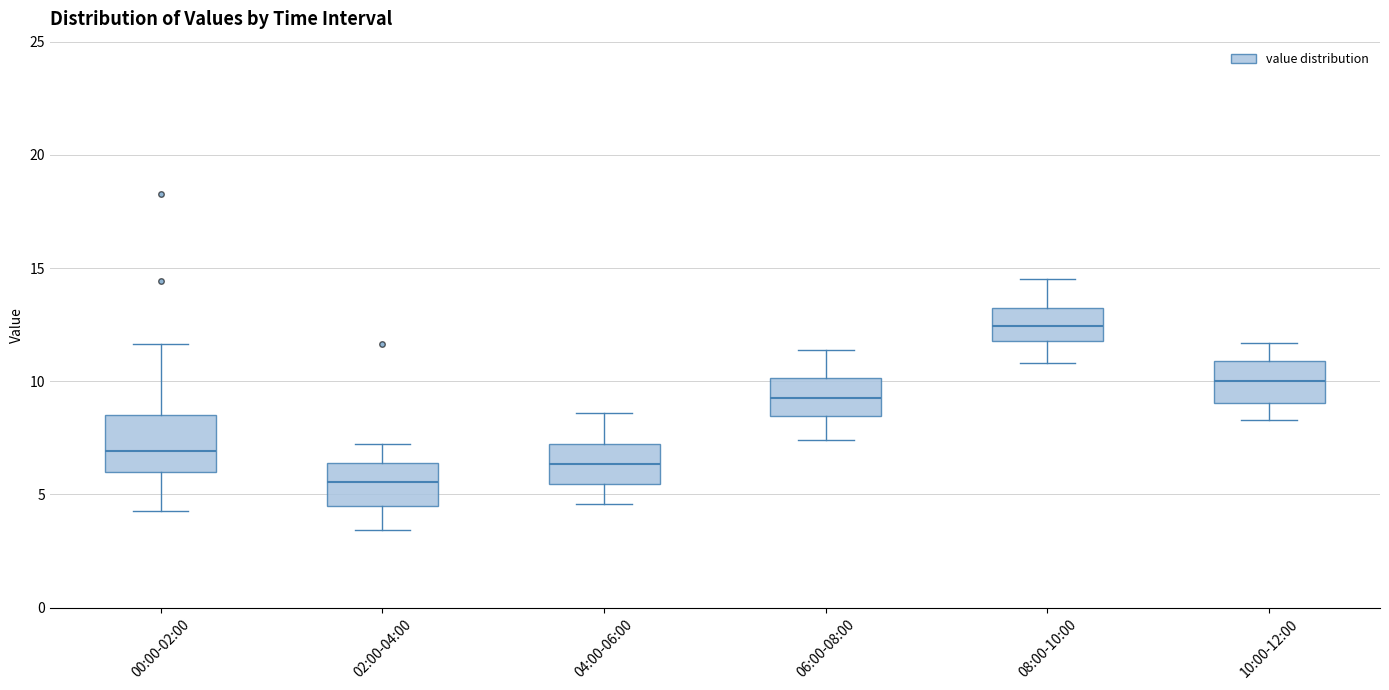

Which box is the tallest, from its lower edge to its upper edge?

00:00-02:00